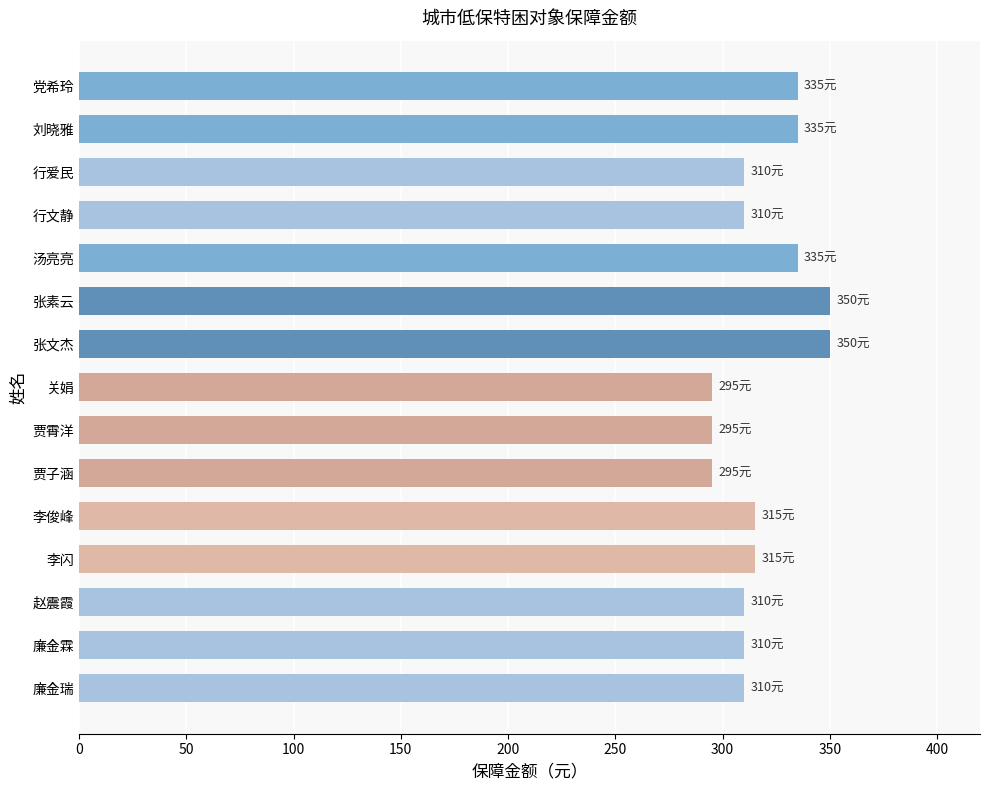

The chart shows a value of 133 at 行文静. True or false?

False